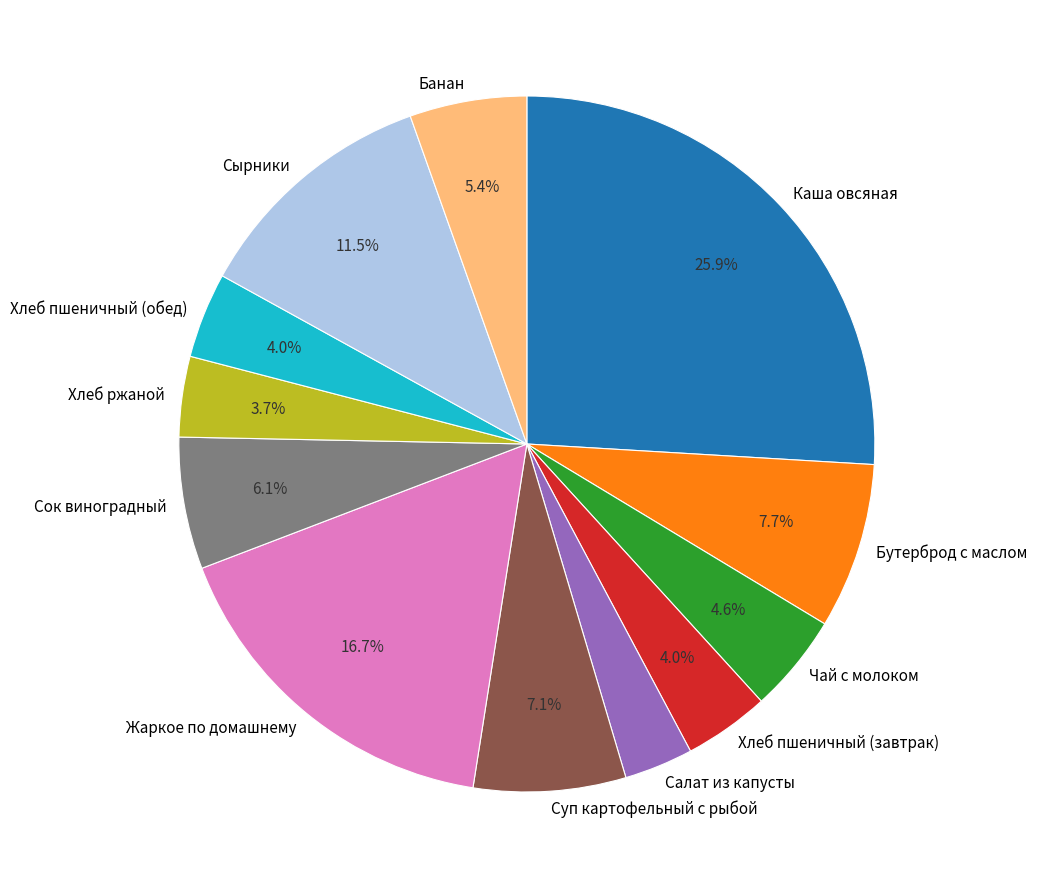

How many segments does this pie chart have?

12